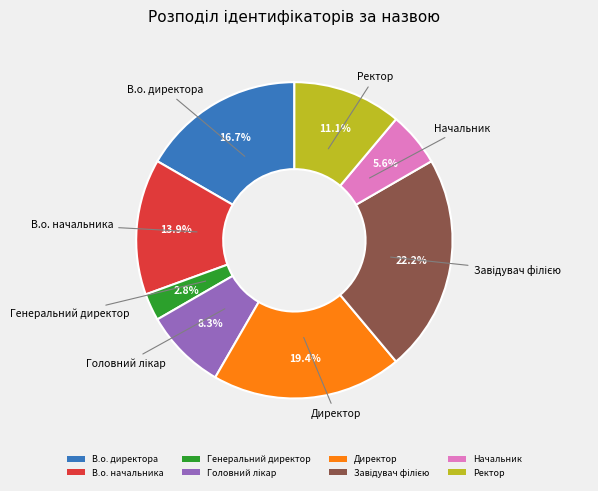

Which category has the smallest portion of the pie?

Генеральний директор